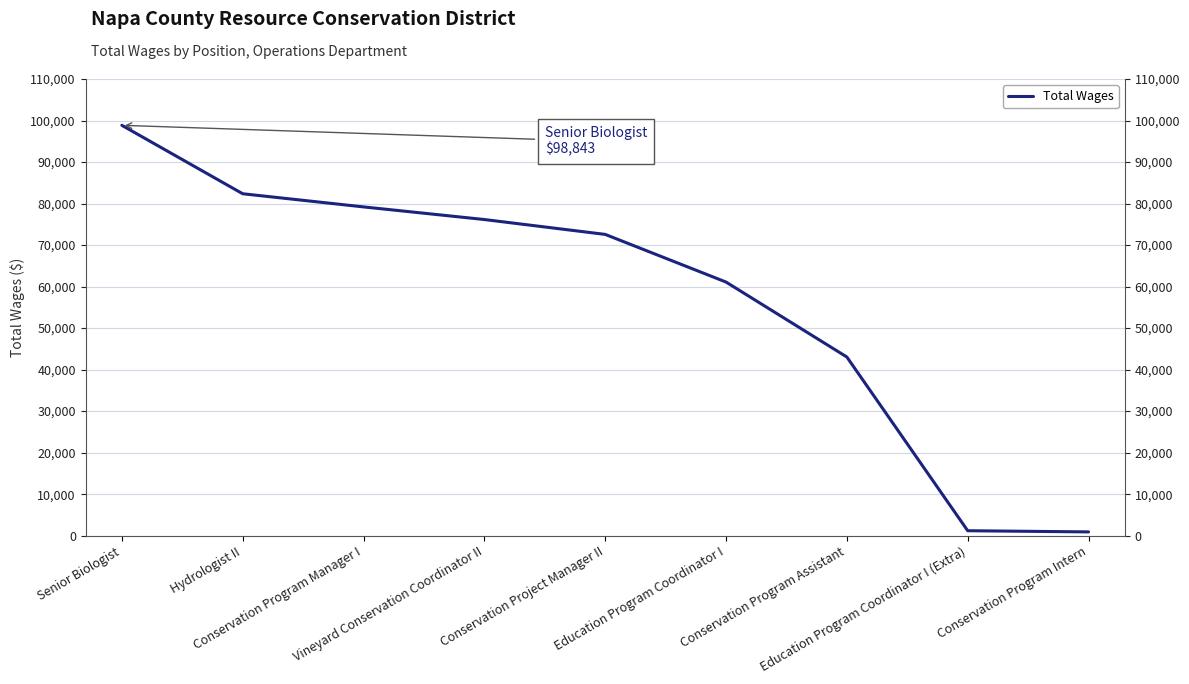

How many series are shown in this chart?

1